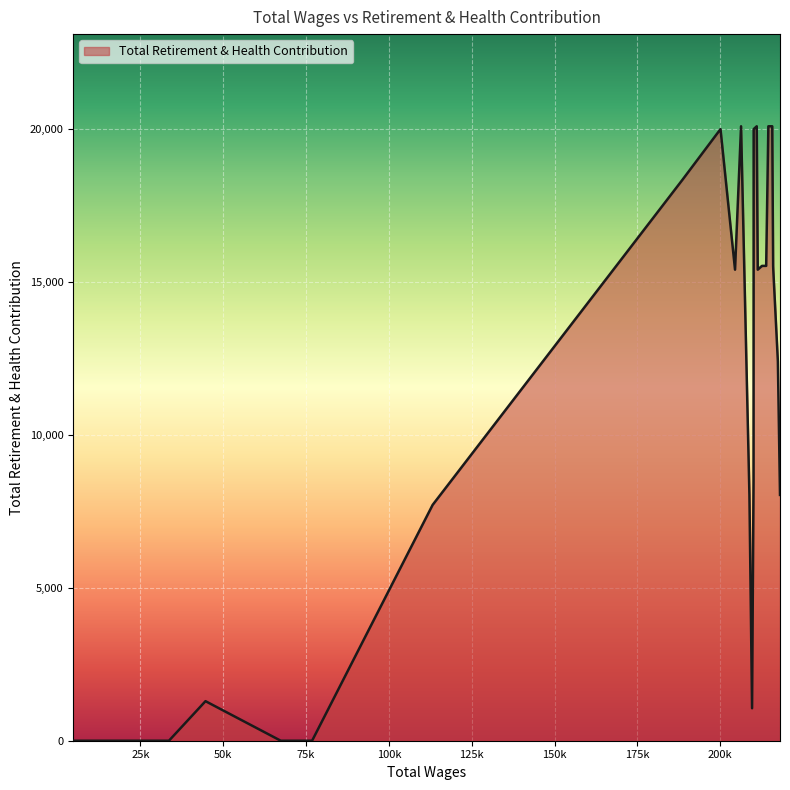

What is the difference between the maximum and minimum values?

20101